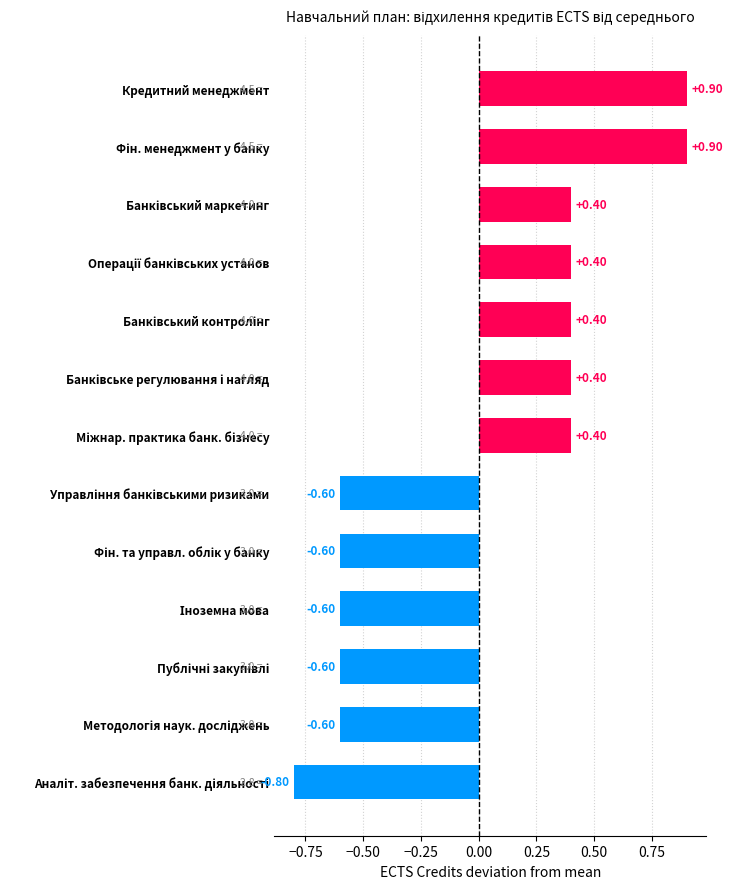

Count the number of values greater than 0.

7